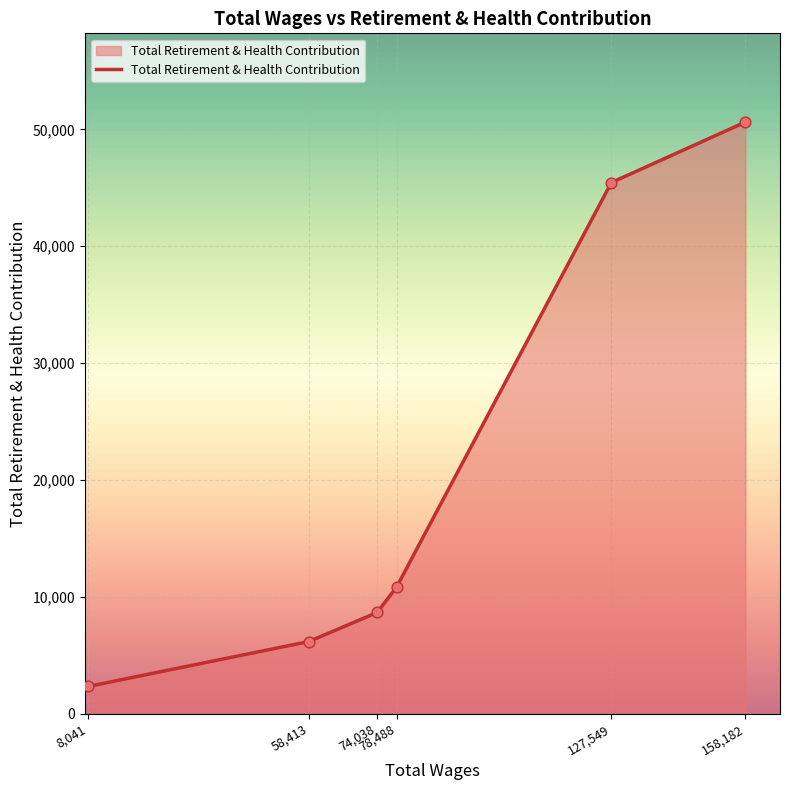

What is the ratio of the value at 127,549 to the value at 58,413?

7.4